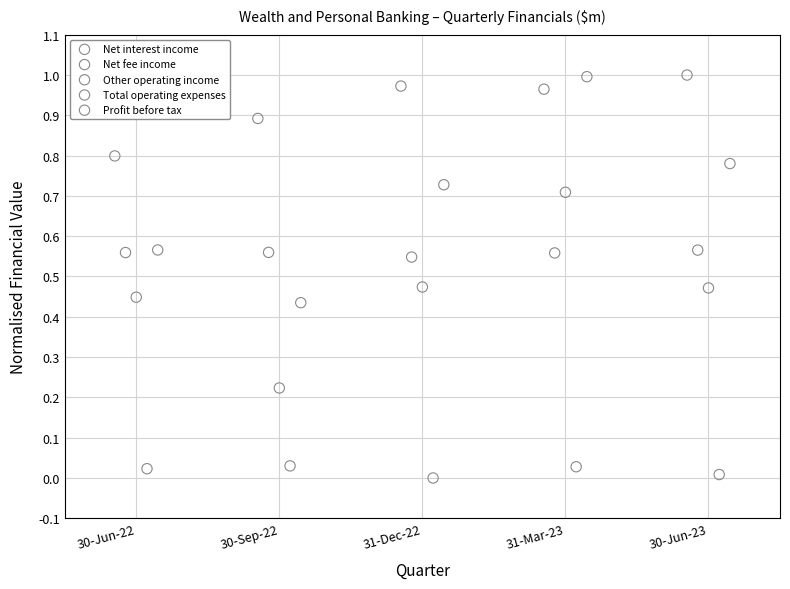

Which series contains the lowest Y value?

Total operating expenses